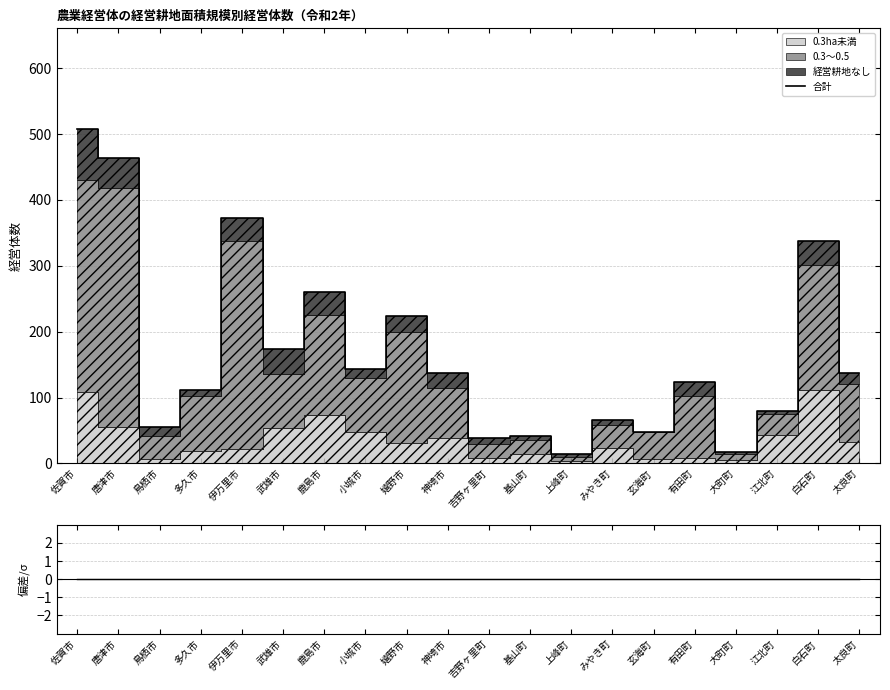

What is the label of the 6th point from the right?

玄海町